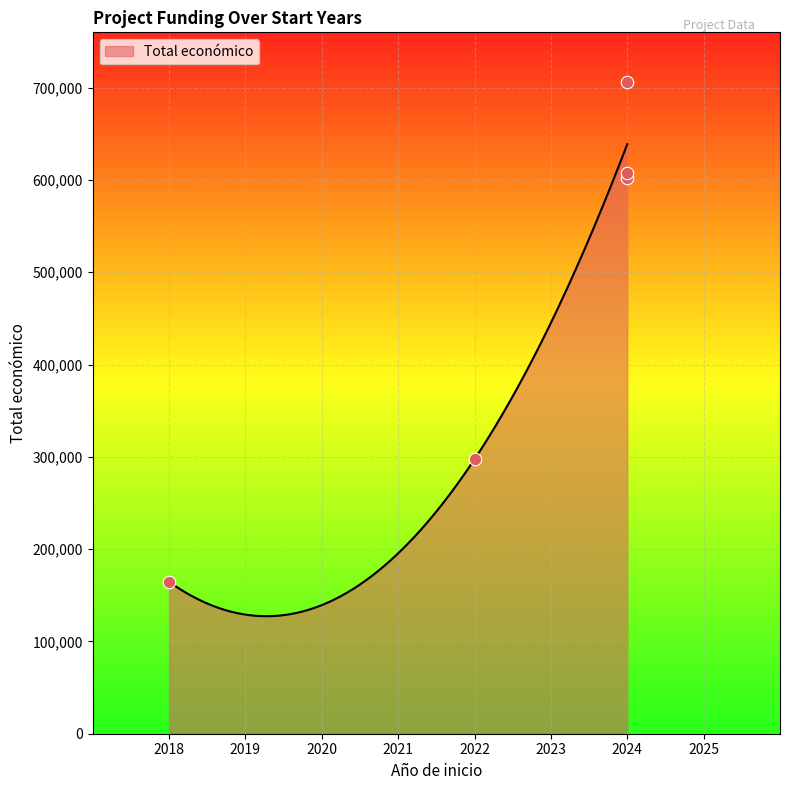

What is the change in value from 2018 to 2024?

+542097.0